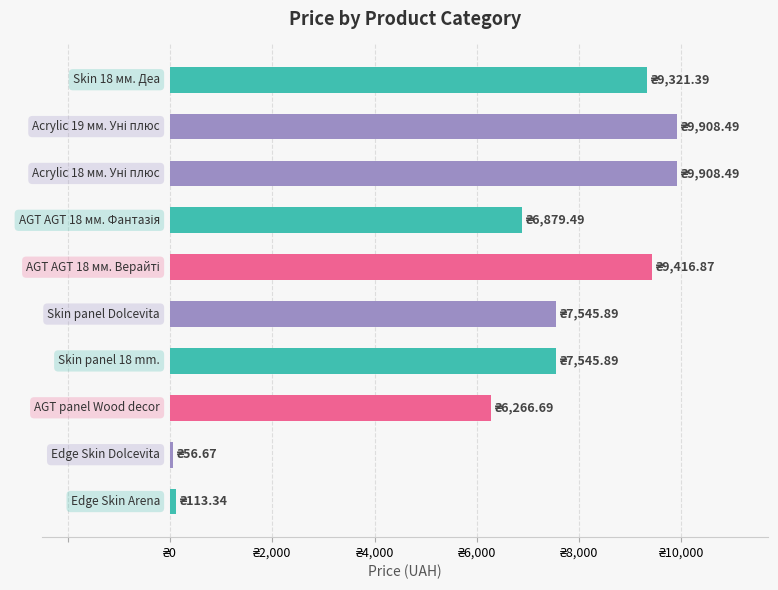

Are the bars horizontal?

Yes